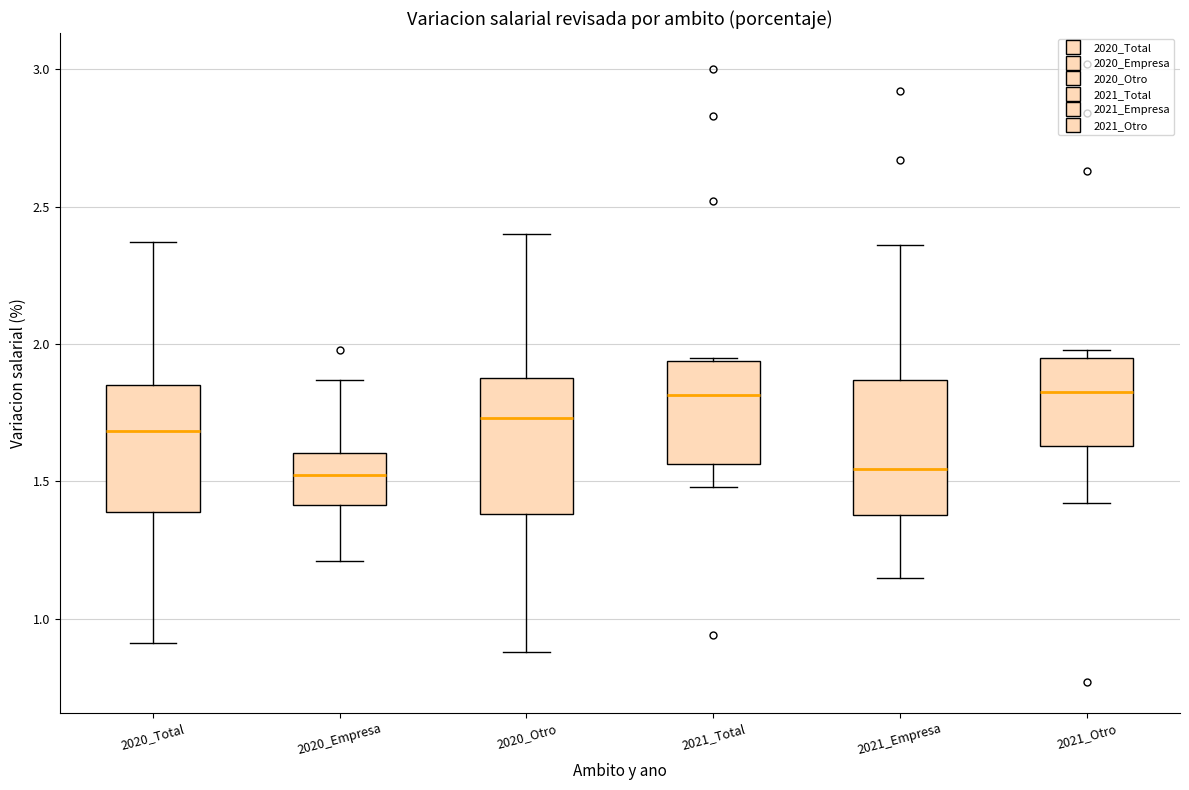

Reading left to right, transcribe this box plot: for each box, give where its median line is, the range the box spans, and where its two whiskers end, as read against the y-axis. The values are not printed on the chart, so give them approximately, as read against the axis.

2020_Total: median 1.70, box 1.40 to 1.85, whiskers 0.90 to 2.35
2020_Empresa: median 1.55, box 1.40 to 1.60, whiskers 1.20 to 1.85
2020_Otro: median 1.75, box 1.40 to 1.90, whiskers 0.90 to 2.40
2021_Total: median 1.80, box 1.55 to 1.95, whiskers 1.50 to 1.95
2021_Empresa: median 1.55, box 1.40 to 1.85, whiskers 1.15 to 2.35
2021_Otro: median 1.85, box 1.65 to 1.95, whiskers 1.40 to 2.00